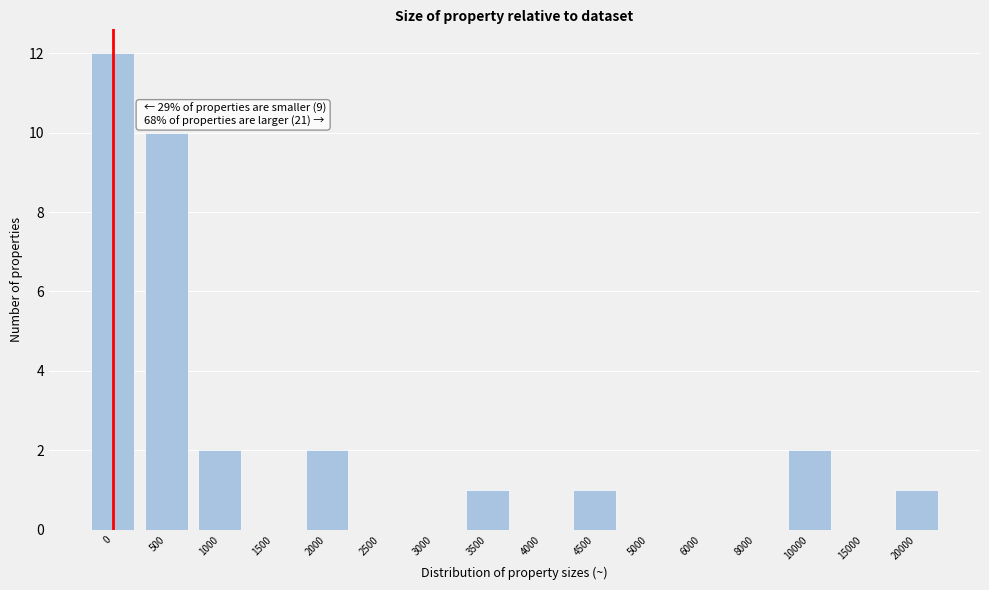

Reading left to right, extract all data points from this chart.

0=12	500=10	1000=2	1500=0	2000=2	2500=0	3000=0	3500=1	4000=0	4500=1	5000=0	6000=0	8000=0	10000=2	15000=0	20000=1